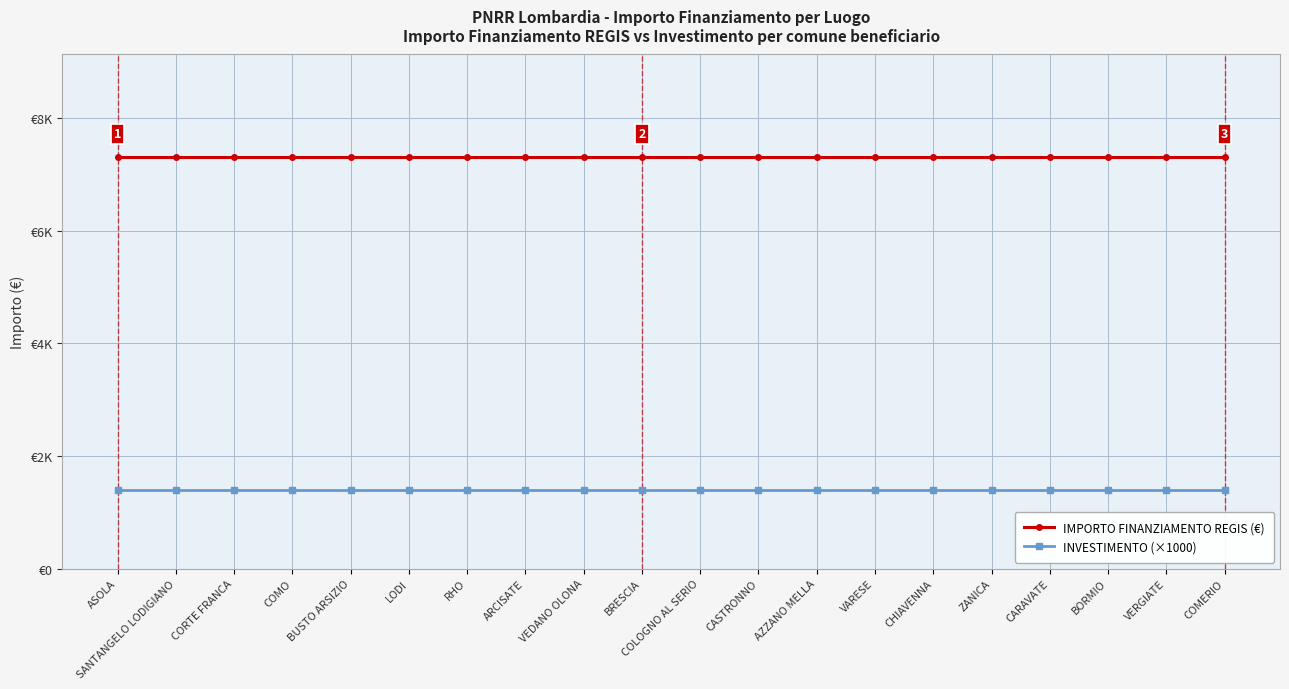

Is it true that IMPORTO FINANZIAMENTO REGIS (€) equals 12668 at ARCISATE?

False